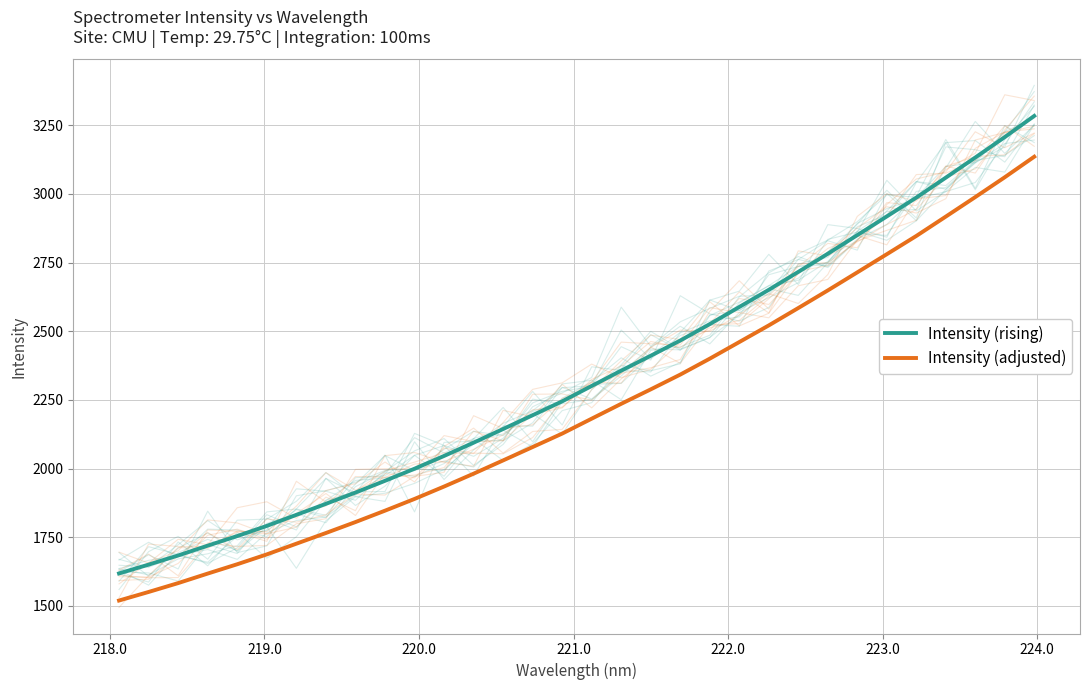

How many values in the Intensity (rising) series are below 2300?

16